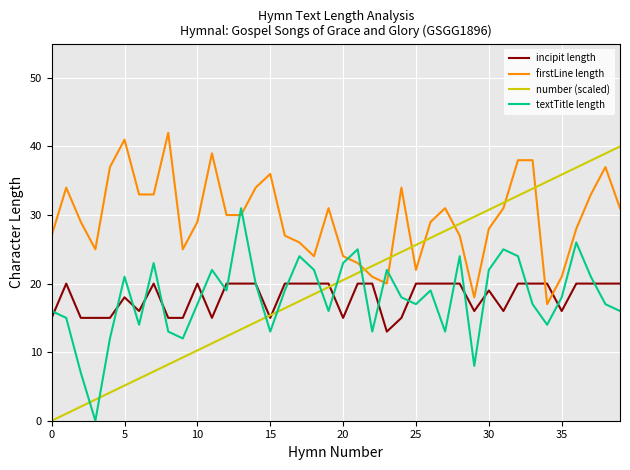

True or false: incipit length has more than 0 points higher than both neighbors.

True